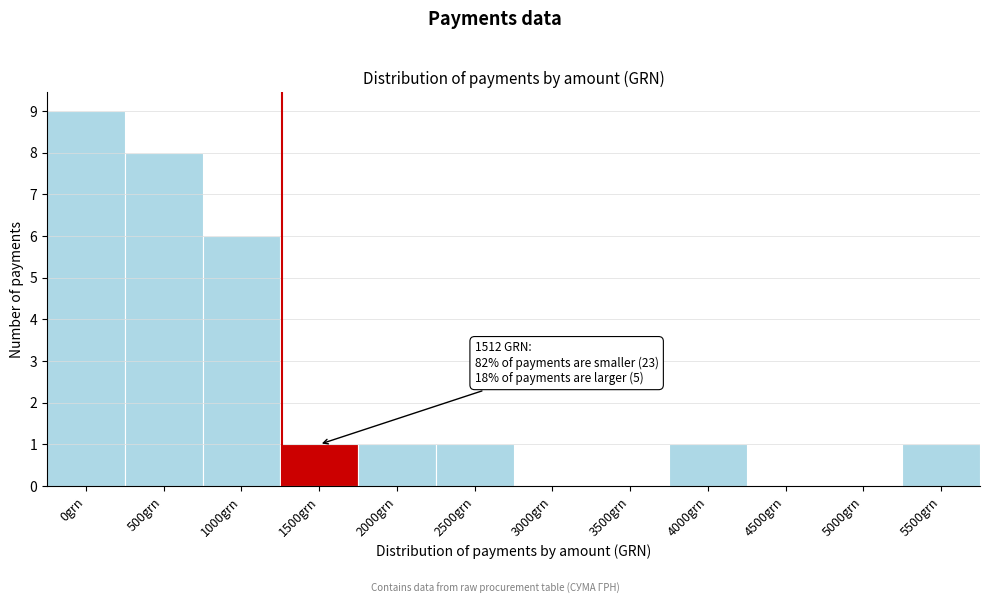

Reading left to right, what are all the values shown in this chart?

0grn=9	500grn=8	1000grn=6	1500grn=1	2000grn=1	2500grn=1	3000grn=0	3500grn=0	4000grn=1	4500grn=0	5000grn=0	5500grn=1